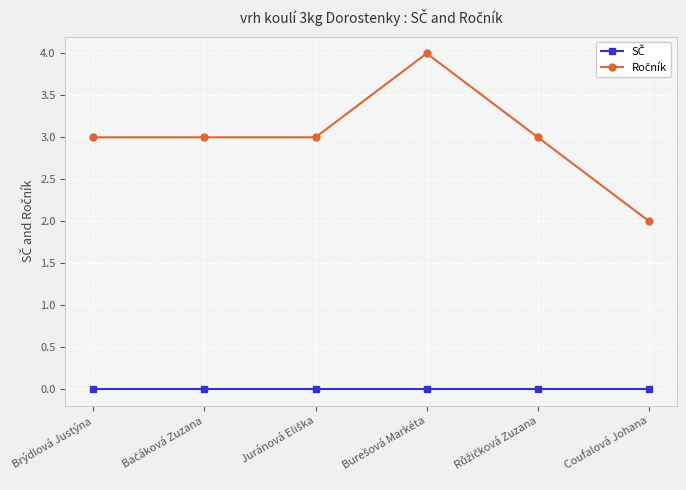

Count the number of data series in this chart.

2